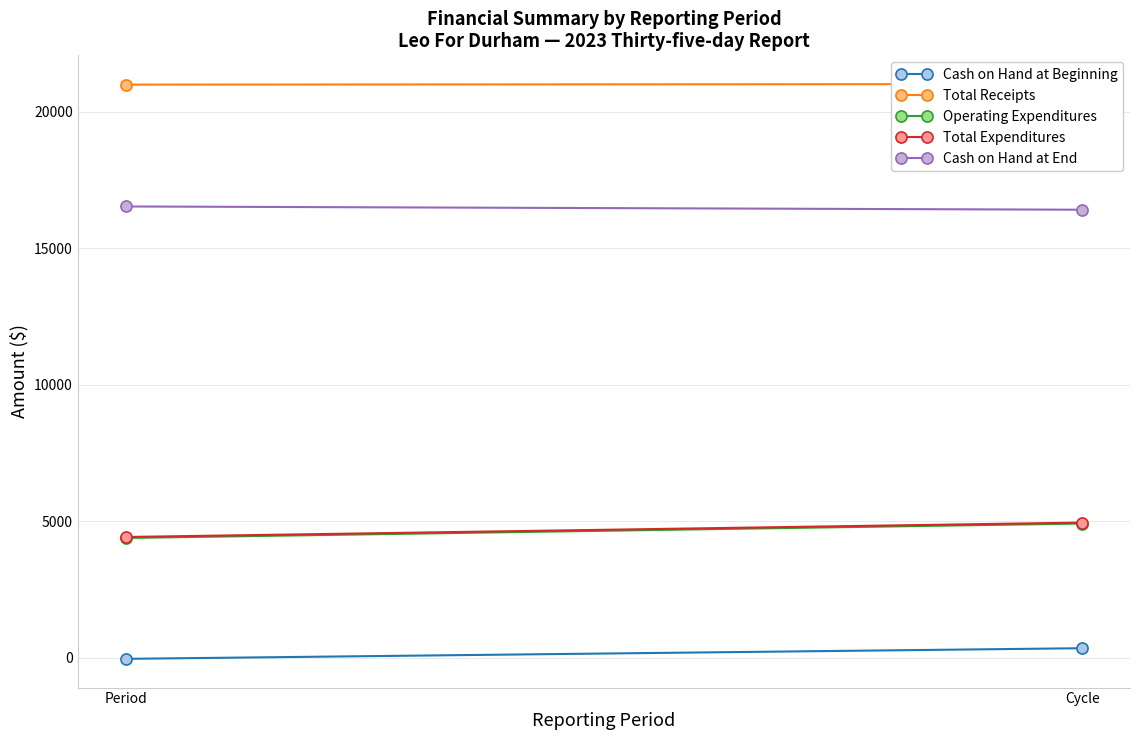

How many lines are shown in the chart?

5